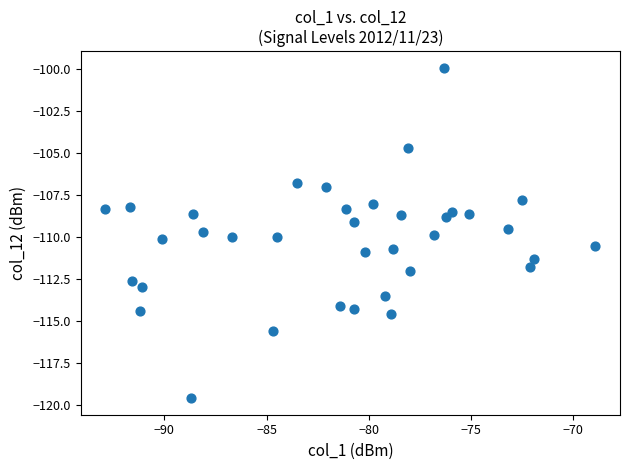

What is the range of Y values (max minus min)?

19.7